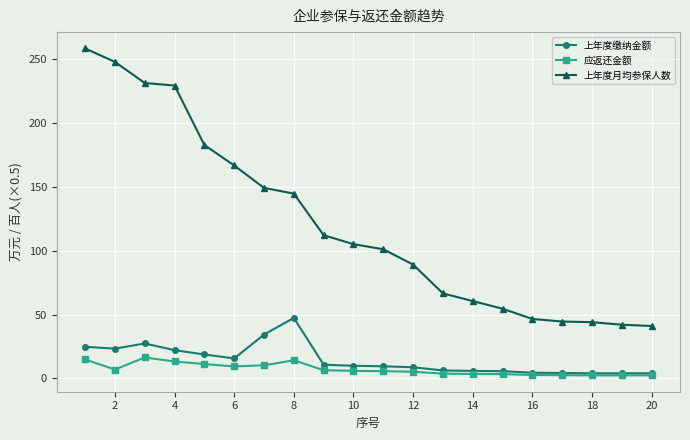

What is the value of the 上年度月均参保人数 point at the 13th from the left?

66.5